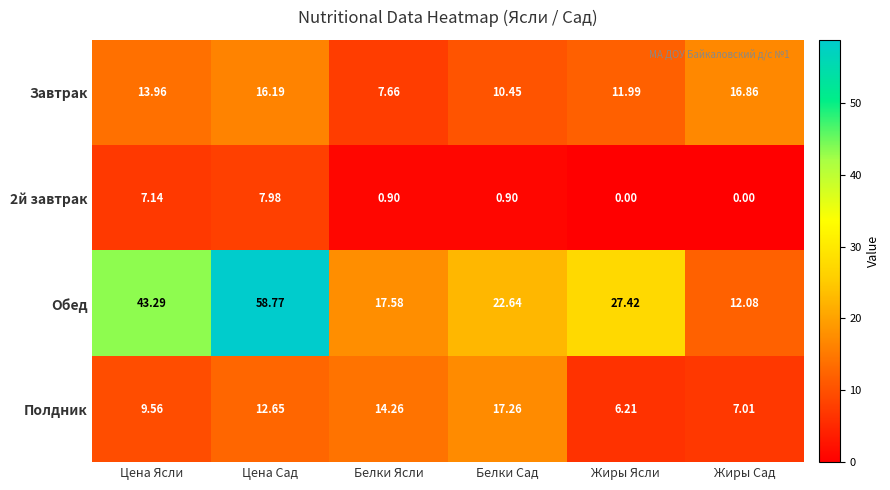

Which series has the largest total across all categories?

Обед